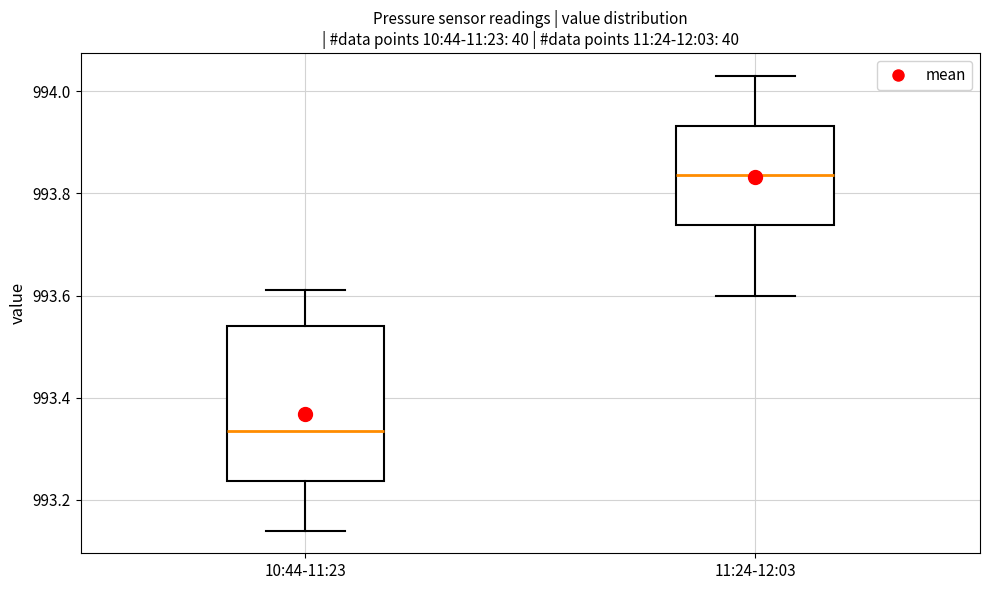

Which box's median line is the highest?

11:24-12:03